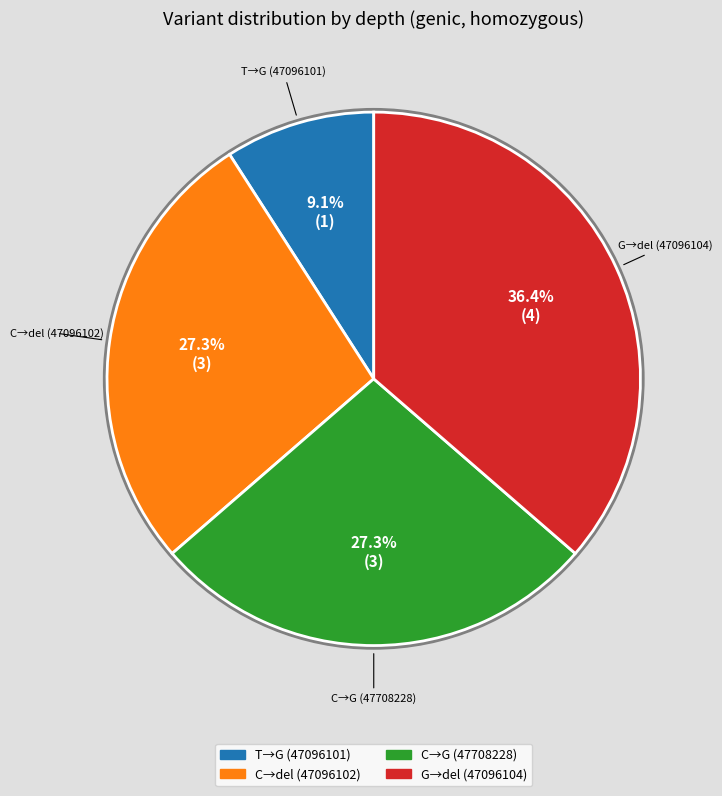

Which category has the smallest portion of the pie?

T→G (47096101)